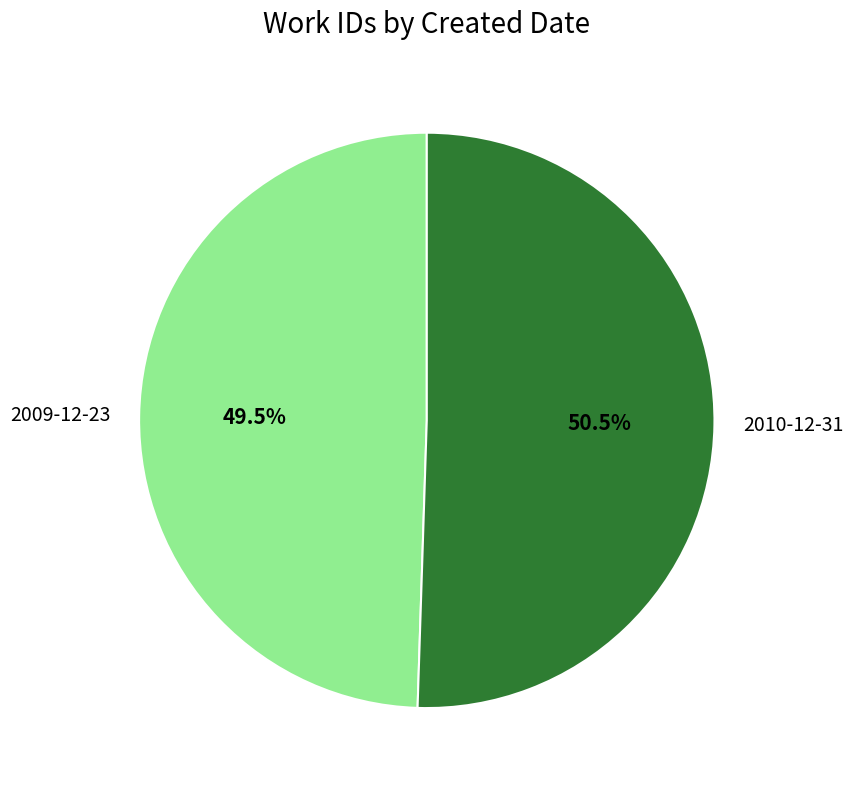

What is the smallest slice in the pie chart?

2009-12-23